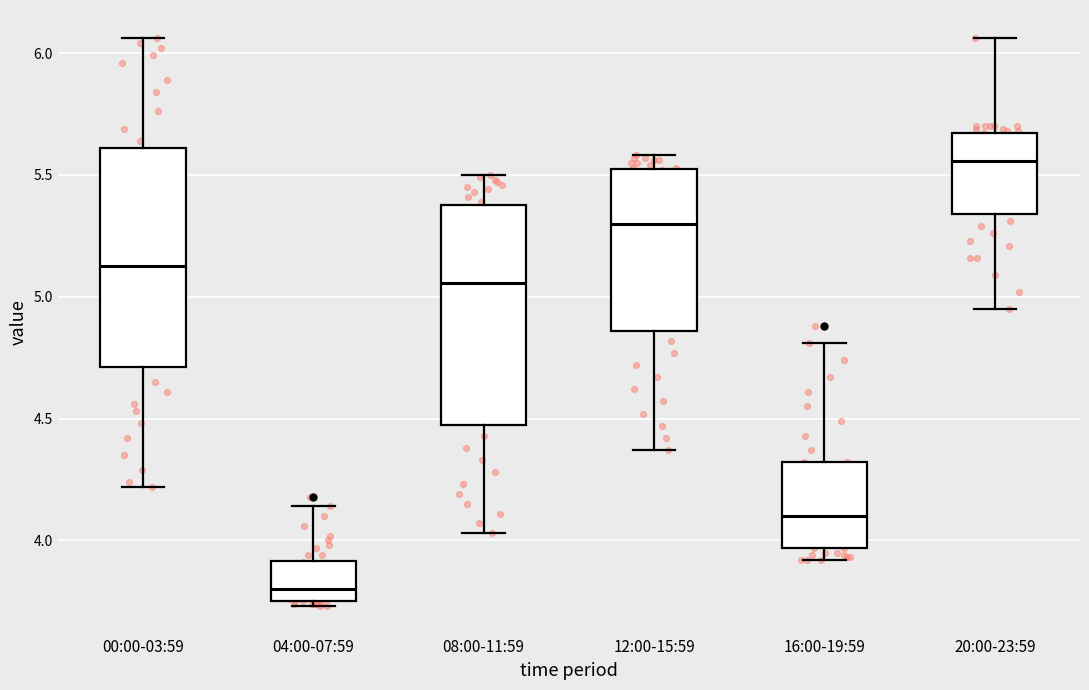

Where is the upper edge of the box for 16:00-19:59 on the y-axis? The values are not printed on the chart, so give them approximately, as read against the axis.

4.30